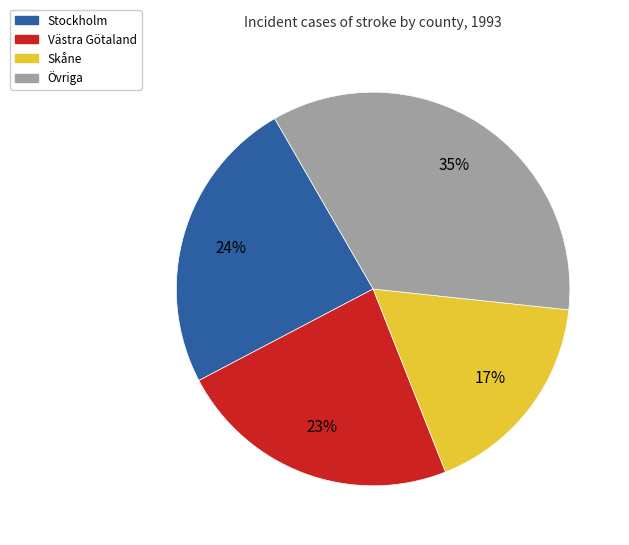

Does any single category account for the majority?

No